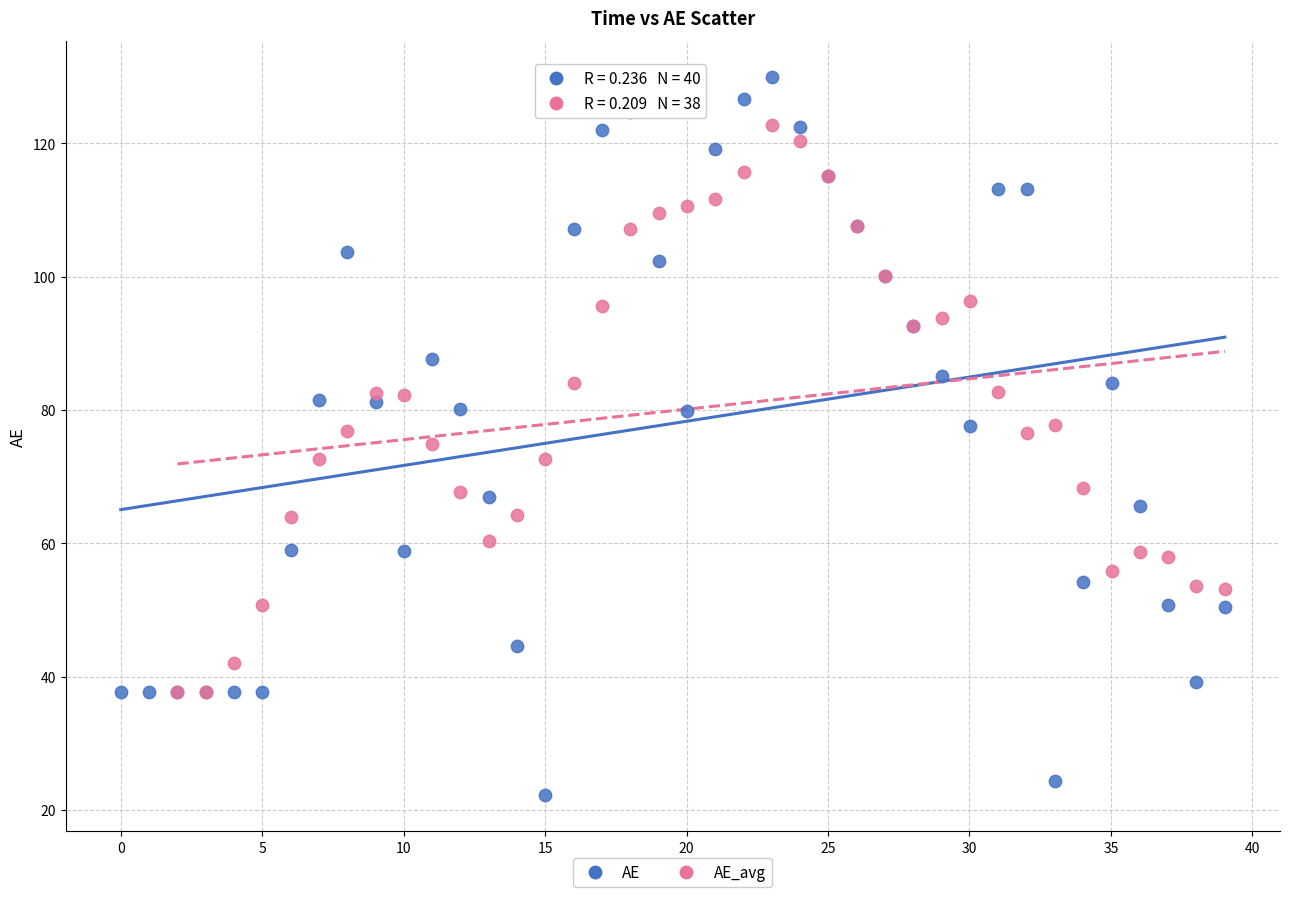

Which series contains the highest Y value?

AE